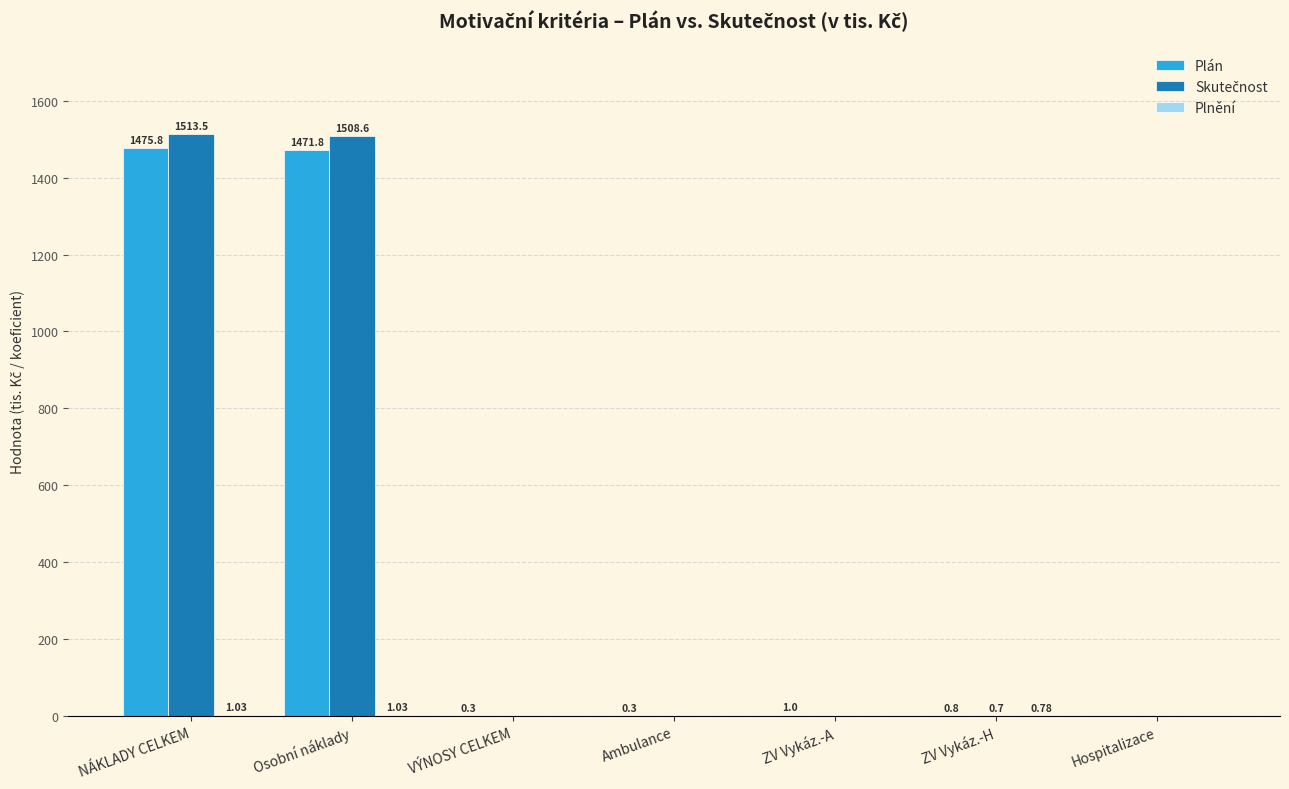

Which label corresponds to the largest value in the chart?

NÁKLADY CELKEM